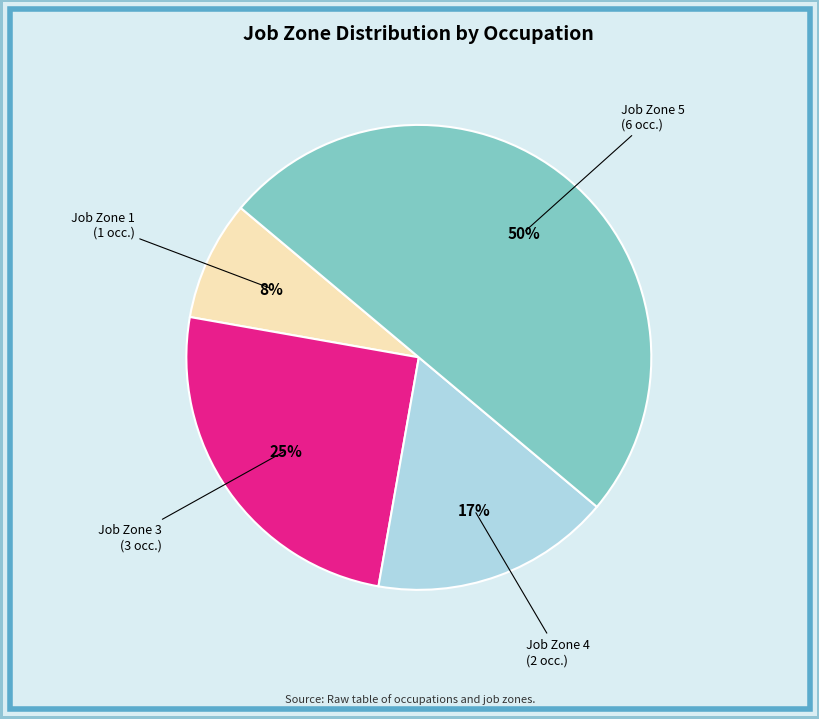

How many segments does this pie chart have?

4